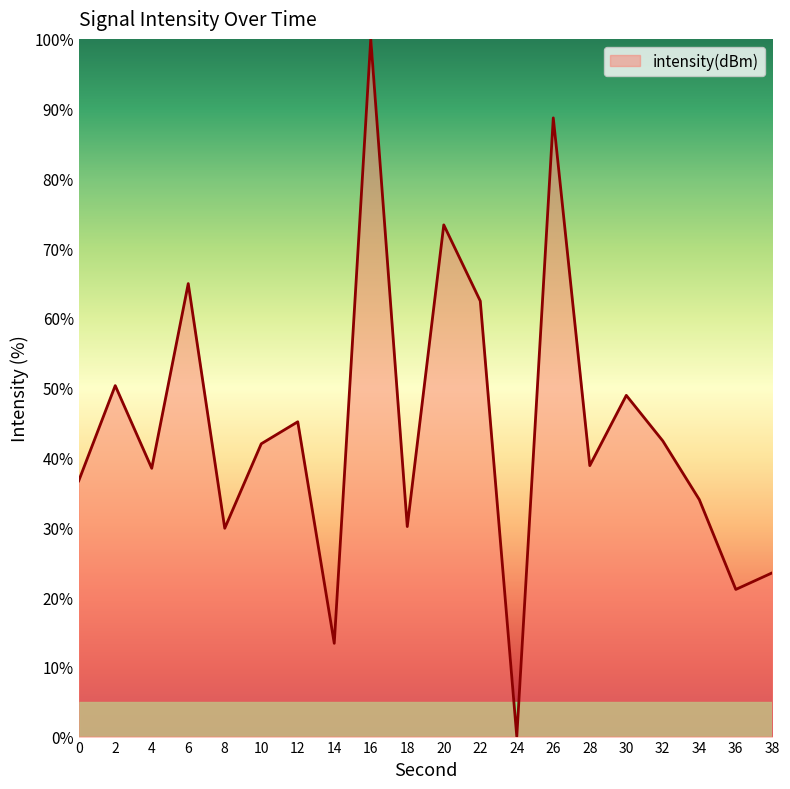

True or false: the data shows 23.5 at 38.

True